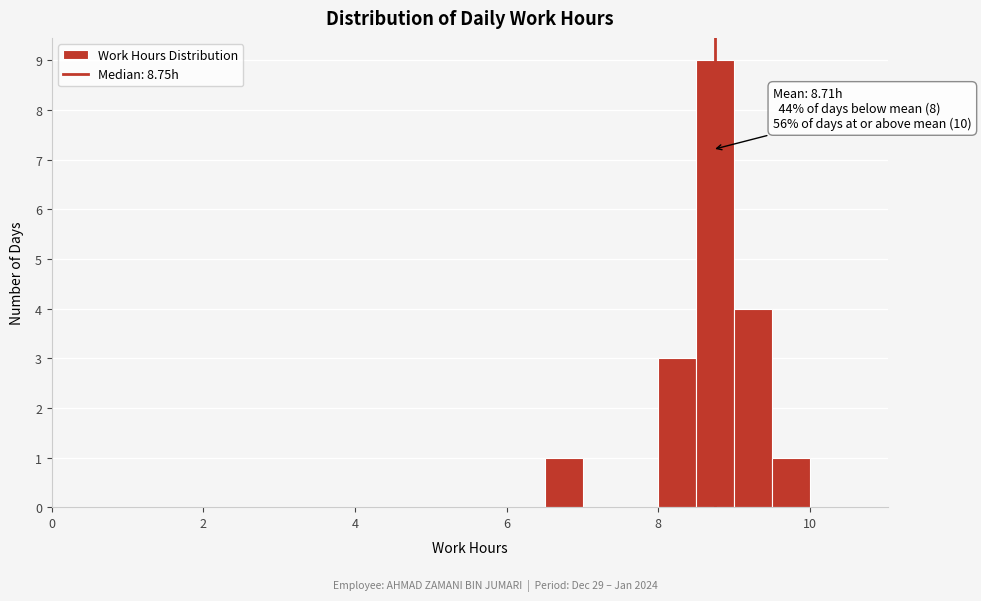

Around what value on the x-axis is the tallest bar? Give the approximate position of its centre, as read against the axis.

8.8